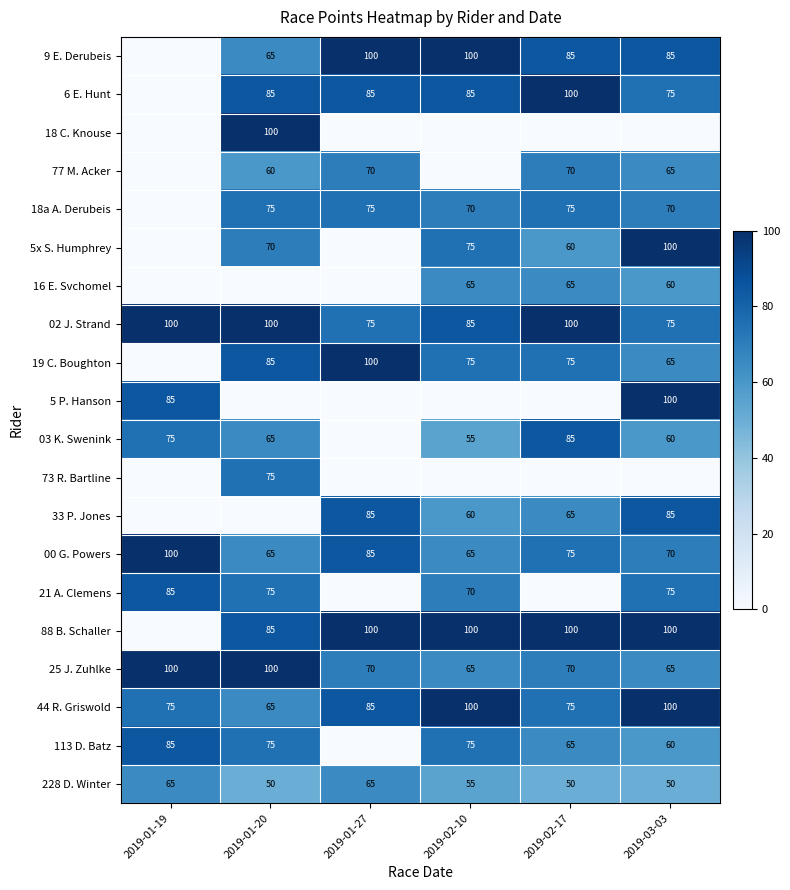

What is the average value of the 44 R. Griswold series?

83